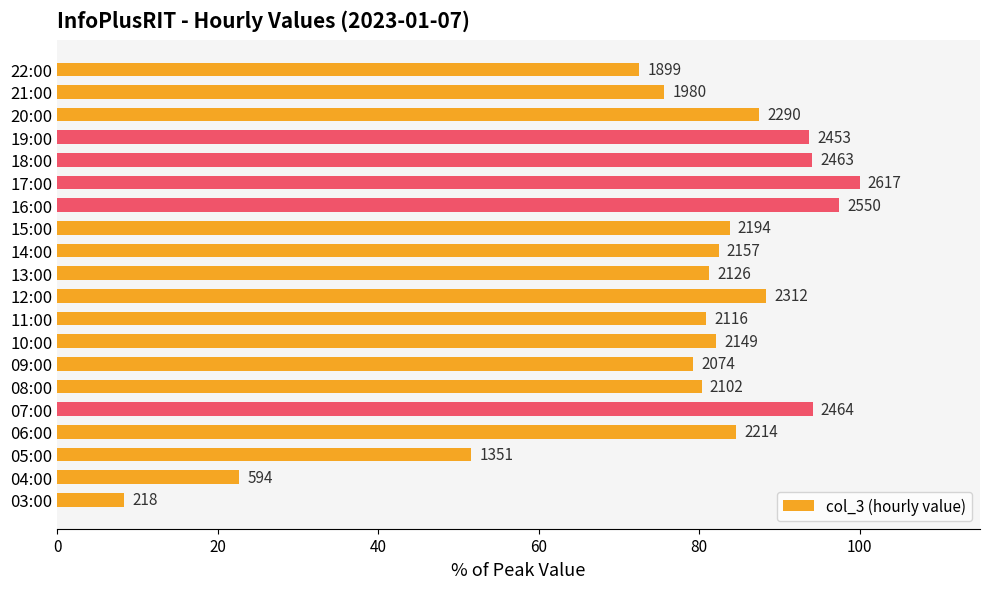

What is the value of the 3rd bar from the left?

51.6